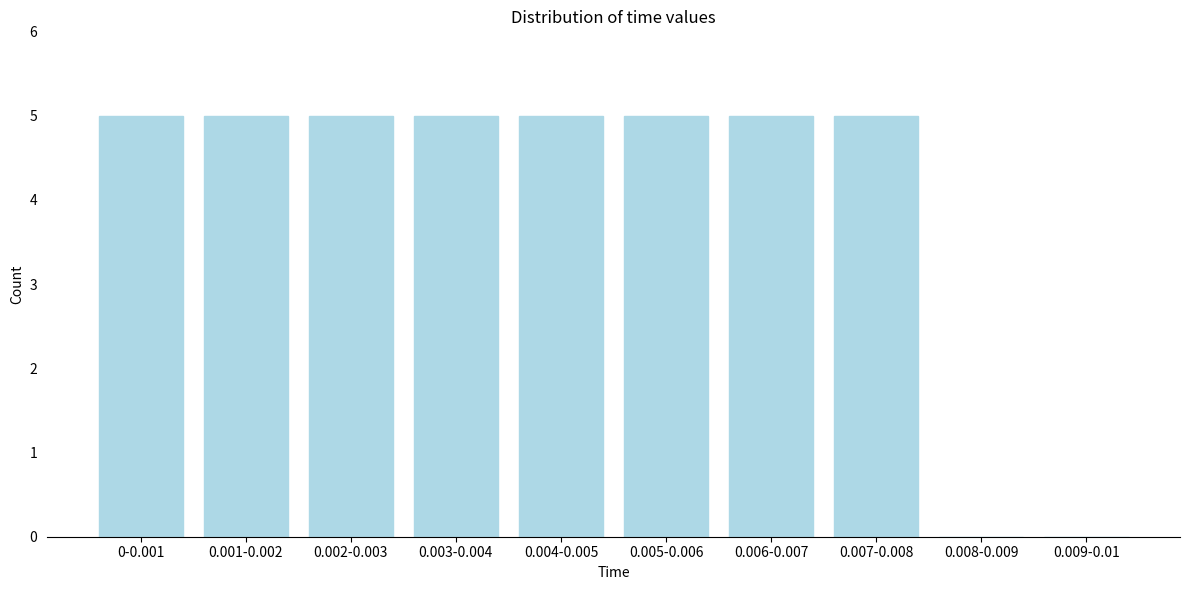

Reading left to right, what are all the values shown in this chart?

0-0.001=5	0.001-0.002=5	0.002-0.003=5	0.003-0.004=5	0.004-0.005=5	0.005-0.006=5	0.006-0.007=5	0.007-0.008=5	0.008-0.009=0	0.009-0.01=0